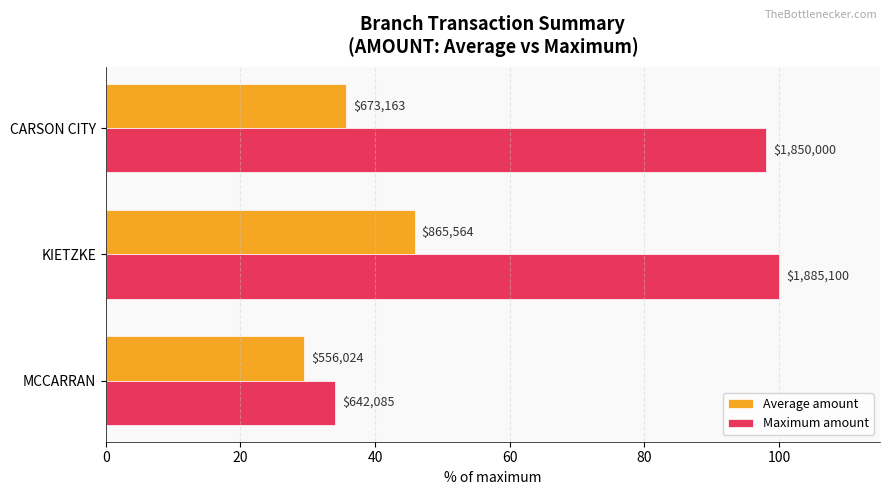

At how many categories does at least one series exceed 55?

2